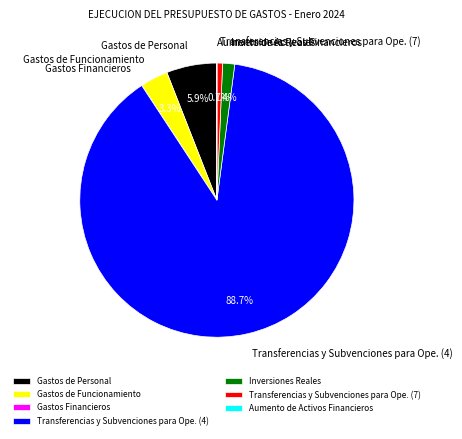

To the nearest percent, what is the difference between the Inversiones Reales and Transferencias y Subvenciones para Ope. (7) slice percentages?

1%